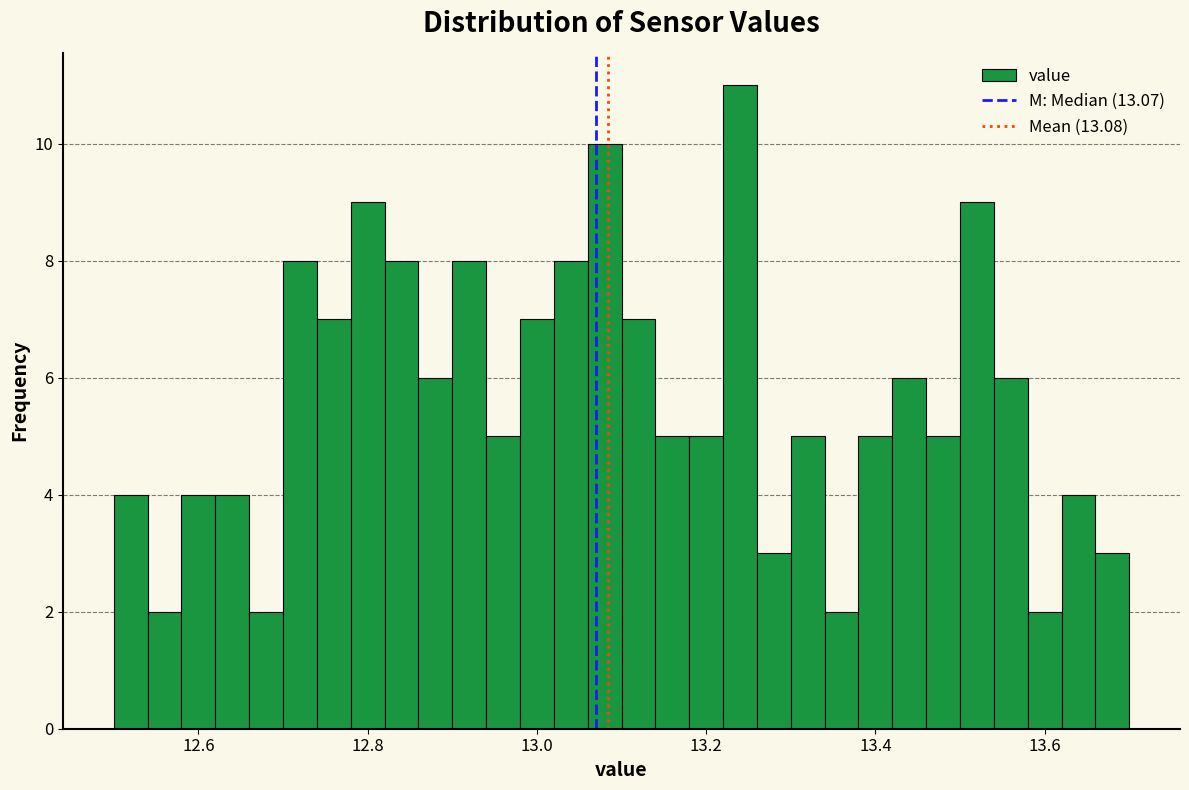

Around what value on the x-axis is the tallest bar? Give the approximate position of its centre, as read against the axis.

13.24